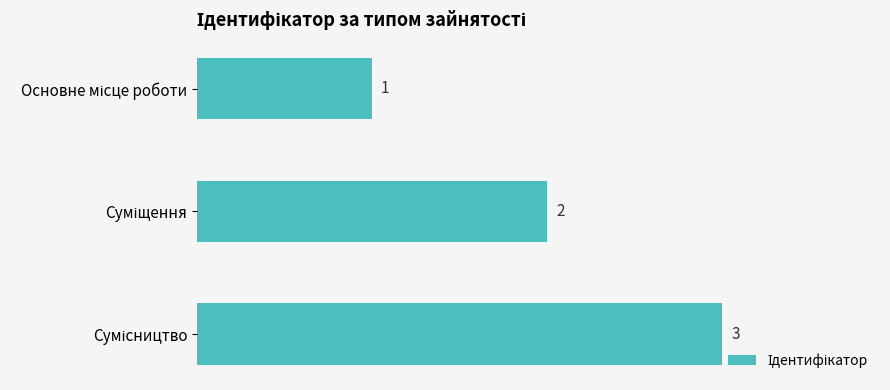

What is the maximum value shown in the chart?

3